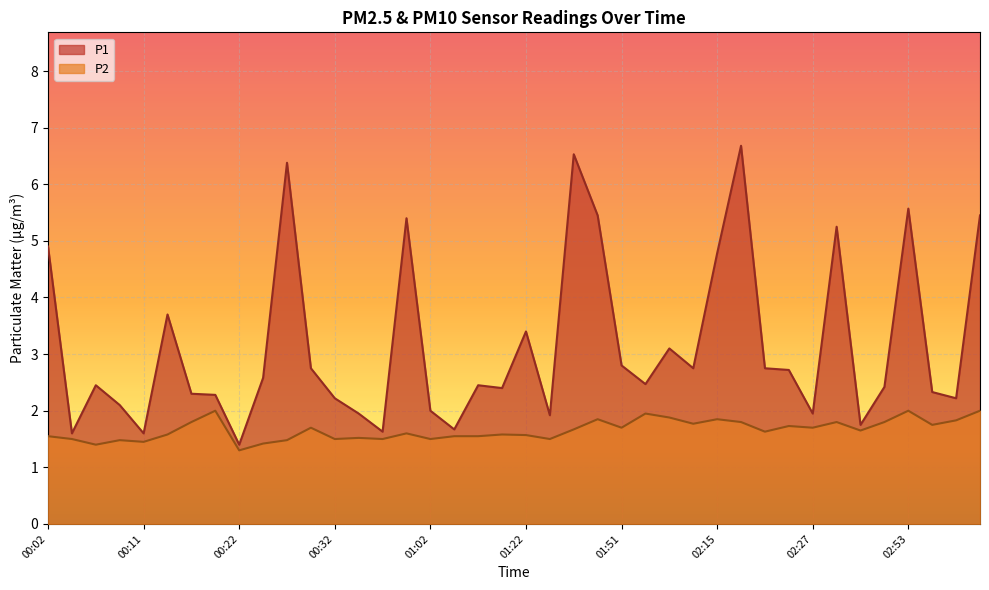

The value of P2 at 01:39 is 1.7. True or false?

True